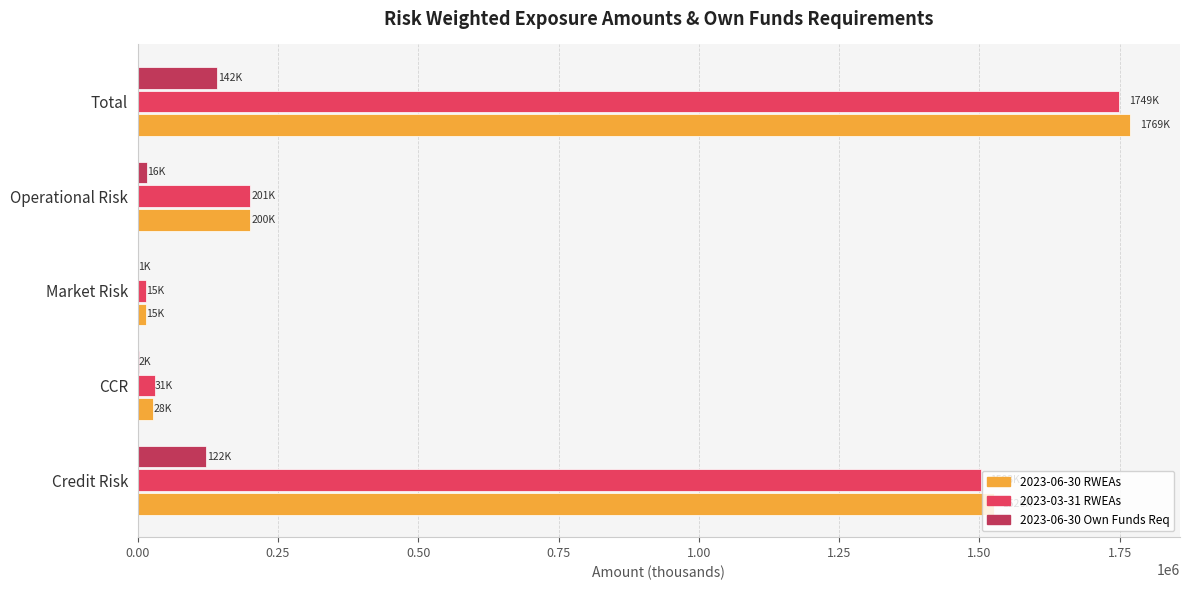

What is the sum of all 2023-06-30 RWEAs values?

3537595.9